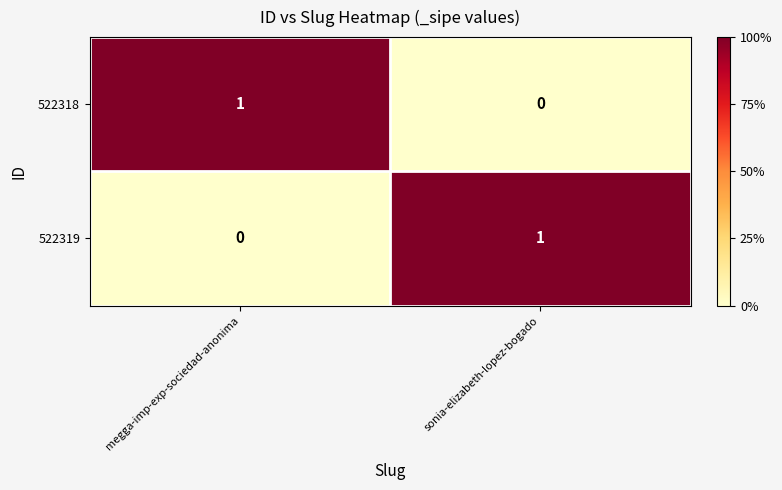

How many data points does each series have?

2